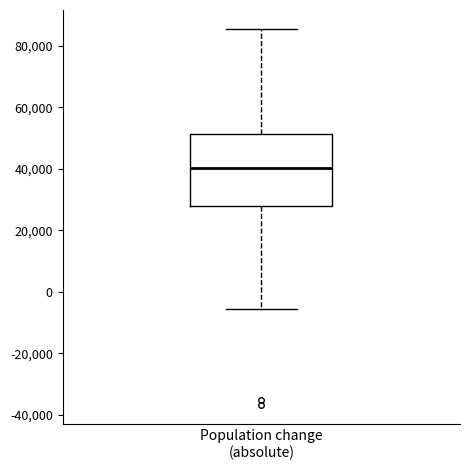

Where is the lower edge of the box for Population change (absolute) on the y-axis? The values are not printed on the chart, so give them approximately, as read against the axis.

28000